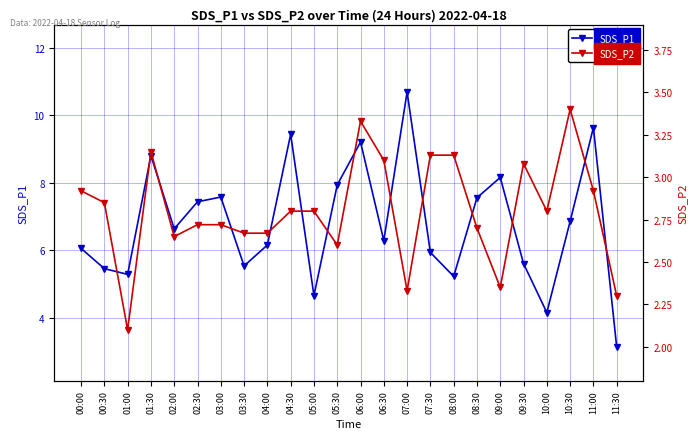

True or false: SDS_P1 and SDS_P2 intersect in this chart.

False